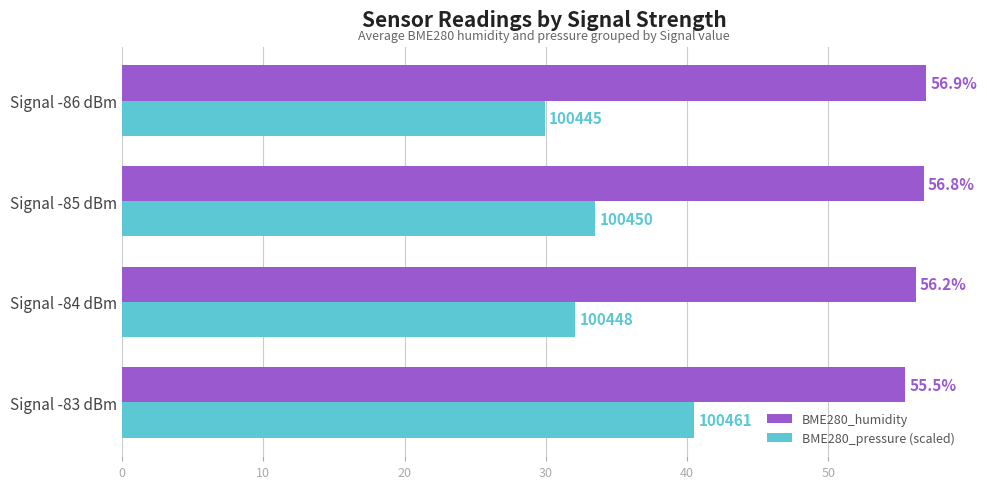

Rank the categories by BME280_pressure (scaled) value from highest to lowest.

Signal -83 dBm, Signal -85 dBm, Signal -84 dBm, Signal -86 dBm